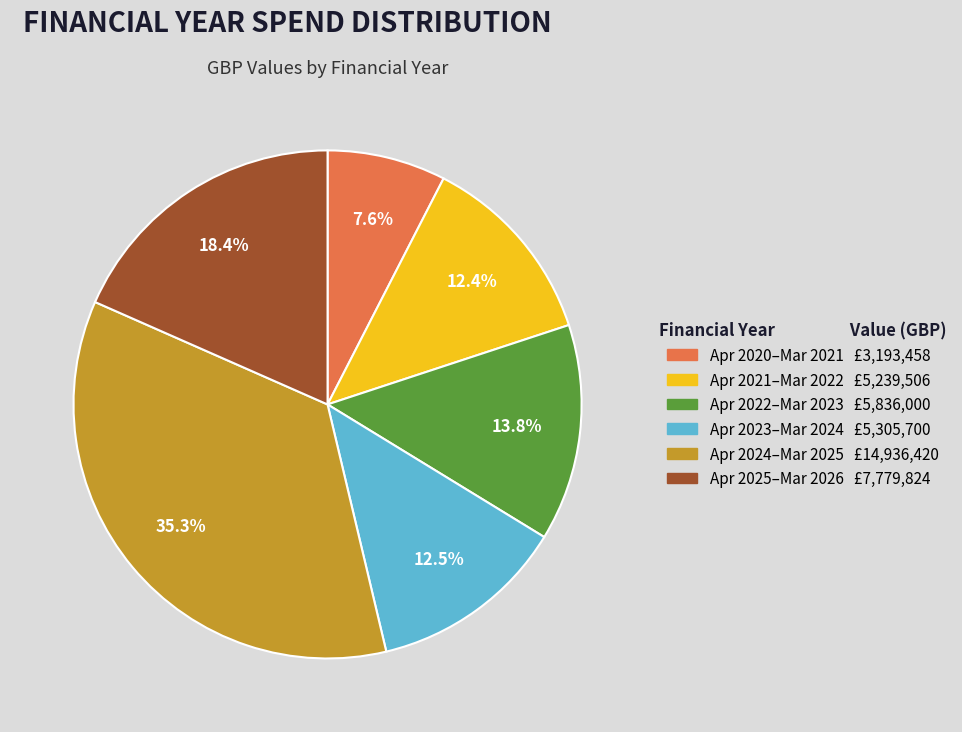

Does any single category account for the majority?

No